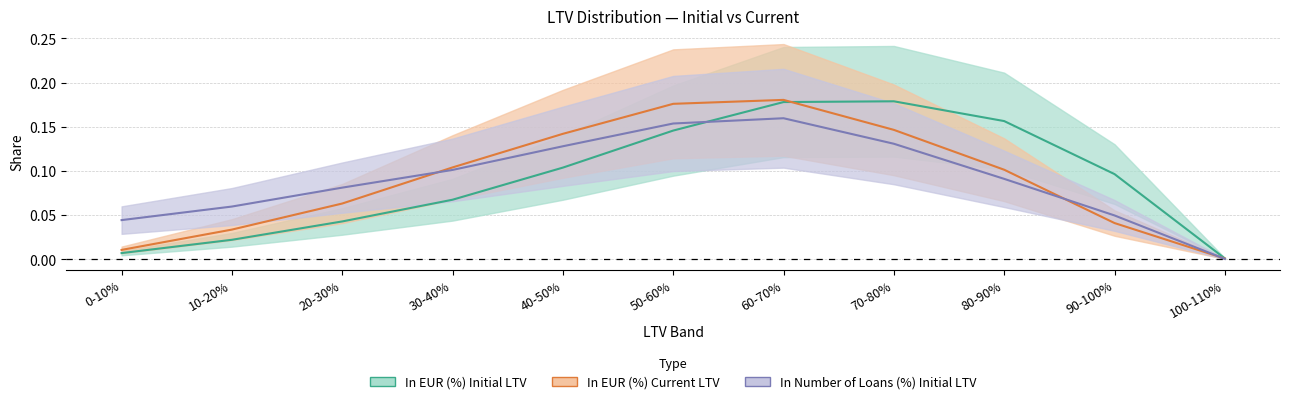

Reading left to right, extract all data points from this chart.

In EUR (%) Initial LTV: 0.0	0.0	0.0	0.1	0.1	0.1	0.2	0.2	0.2	0.1	0.0
In EUR (%) Current LTV: 0.0	0.0	0.1	0.1	0.1	0.2	0.2	0.1	0.1	0.0	0.0
In Number of Loans (%) Initial LTV: 0.0	0.1	0.1	0.1	0.1	0.2	0.2	0.1	0.1	0.0	0.0